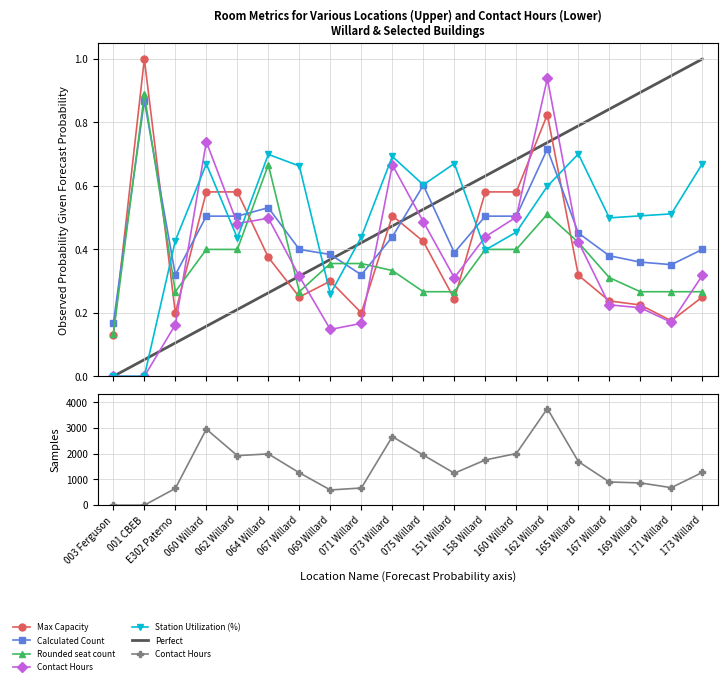

True or false: Rounded seat count and Calculated Count cross at least once.

True